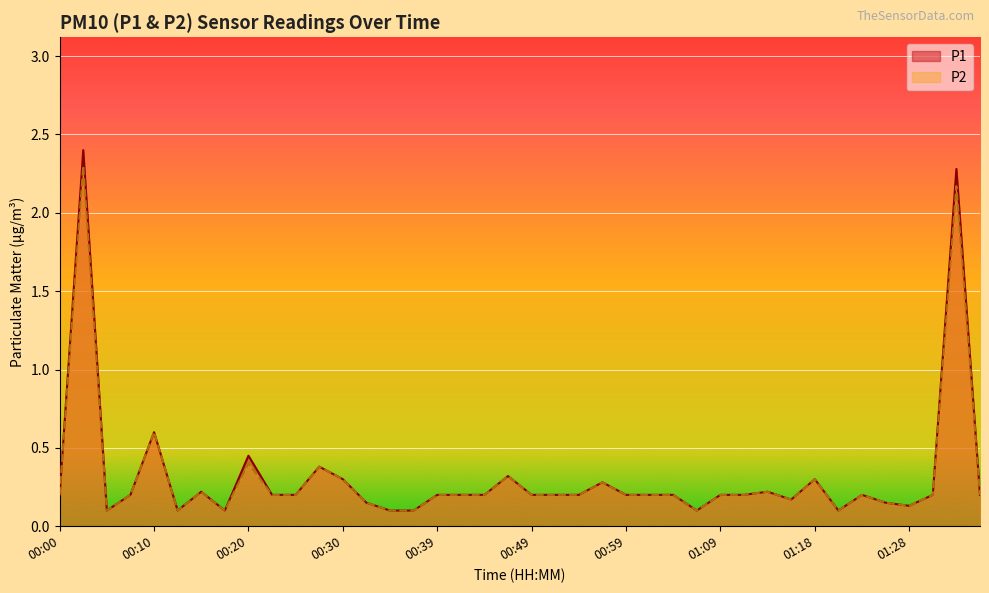

True or false: P1 and P2 cross at least once.

False